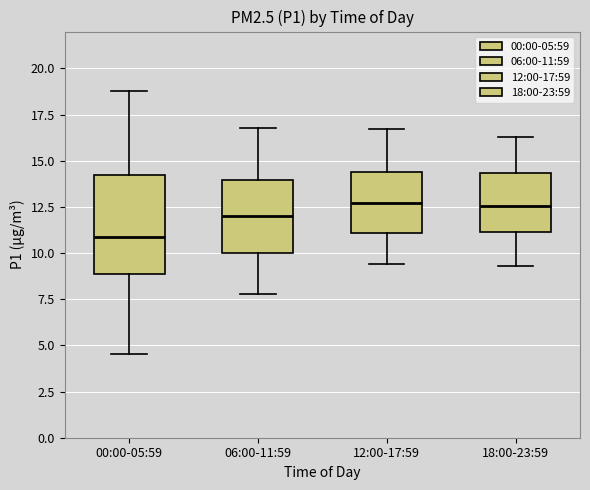

Which box is the tallest, from its lower edge to its upper edge?

00:00-05:59